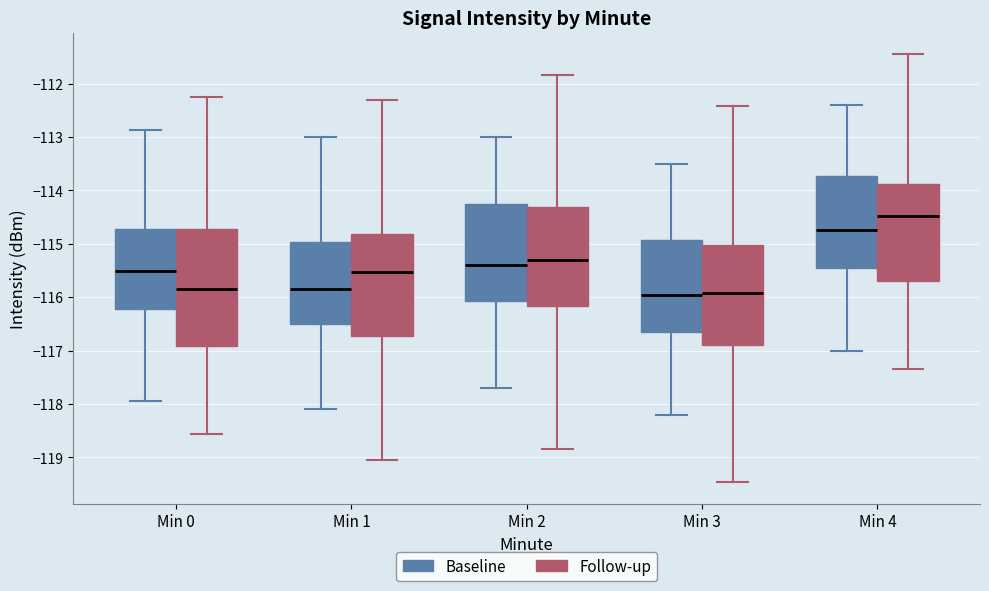

Reading left to right, read every box against the y-axis: the position of its median line, the range the box covers, and the ends of its whiskers. The values are not printed on the chart, so give them approximately, as read against the axis.

Min 0 (Baseline): median -115.5, box -116.2 to -114.7, whiskers -117.9 to -112.9
Min 0 (Follow-up): median -115.9, box -116.9 to -114.7, whiskers -118.6 to -112.3
Min 1 (Baseline): median -115.8, box -116.5 to -115.0, whiskers -118.1 to -113.0
Min 1 (Follow-up): median -115.5, box -116.7 to -114.8, whiskers -119.0 to -112.3
Min 2 (Baseline): median -115.4, box -116.1 to -114.2, whiskers -117.7 to -113.0
Min 2 (Follow-up): median -115.3, box -116.2 to -114.3, whiskers -118.9 to -111.8
Min 3 (Baseline): median -115.9, box -116.6 to -114.9, whiskers -118.2 to -113.5
Min 3 (Follow-up): median -115.9, box -116.9 to -115.0, whiskers -119.5 to -112.4
Min 4 (Baseline): median -114.7, box -115.4 to -113.7, whiskers -117.0 to -112.4
Min 4 (Follow-up): median -114.5, box -115.7 to -113.9, whiskers -117.3 to -111.4